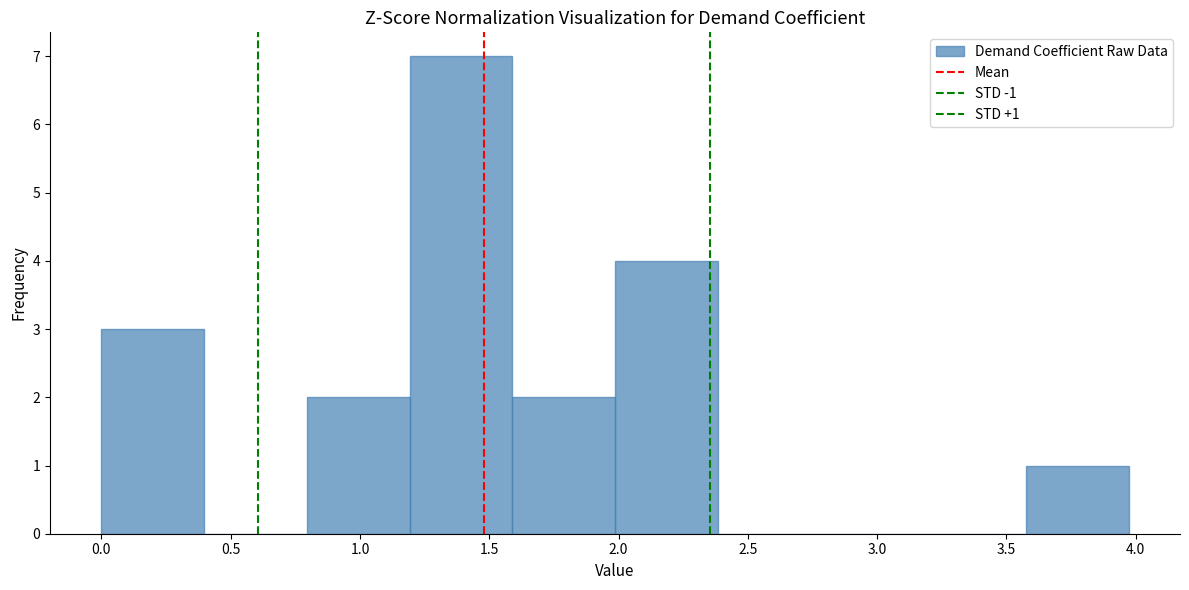

Over which range of the x-axis is the bar tallest?

1.20 to 1.60